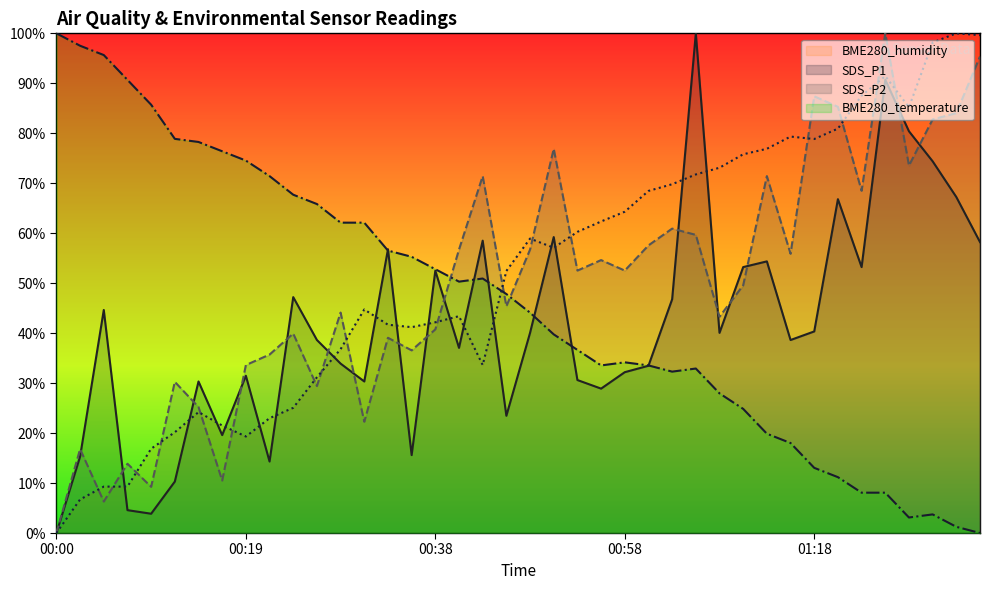

How many times do BME280_temperature and SDS_P2 cross each other?

3